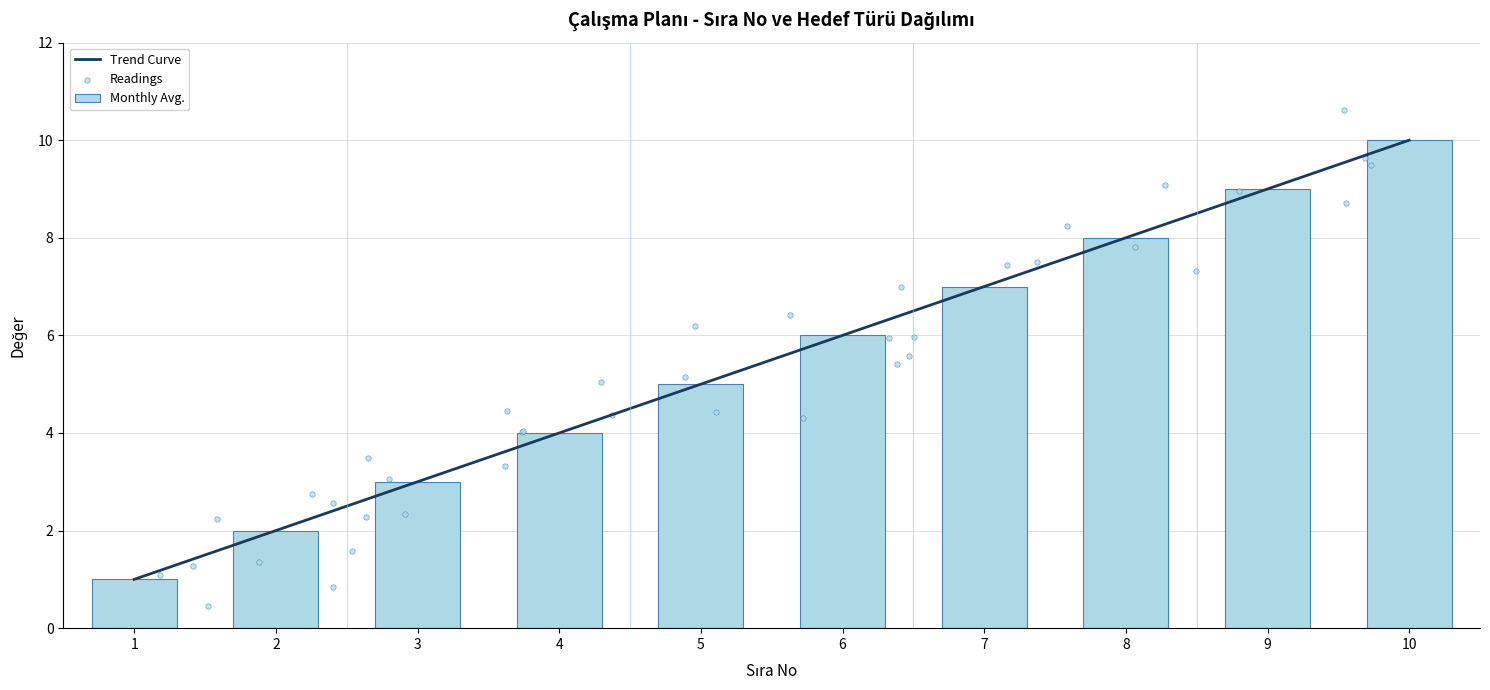

What is the change in value from 5 to 8?

+3